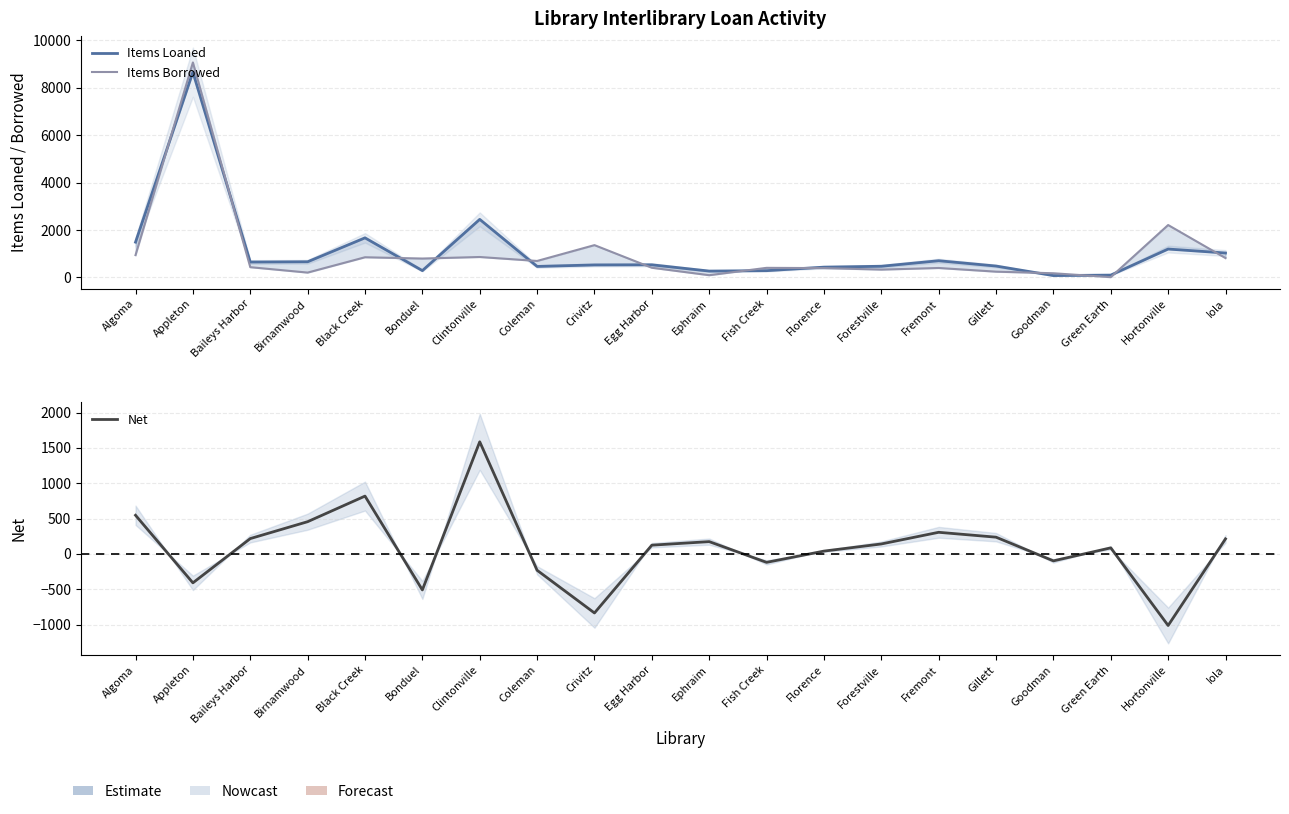

Which series has the widest spread of values?

Items Borrowed